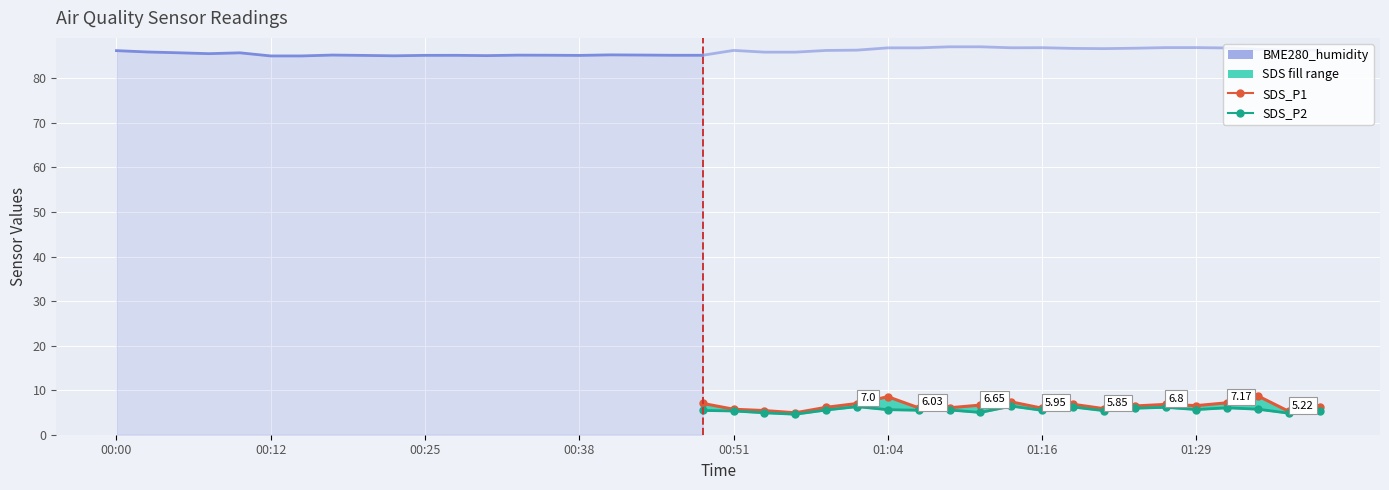

At which category does the chart reach its peak across all series?

01:09